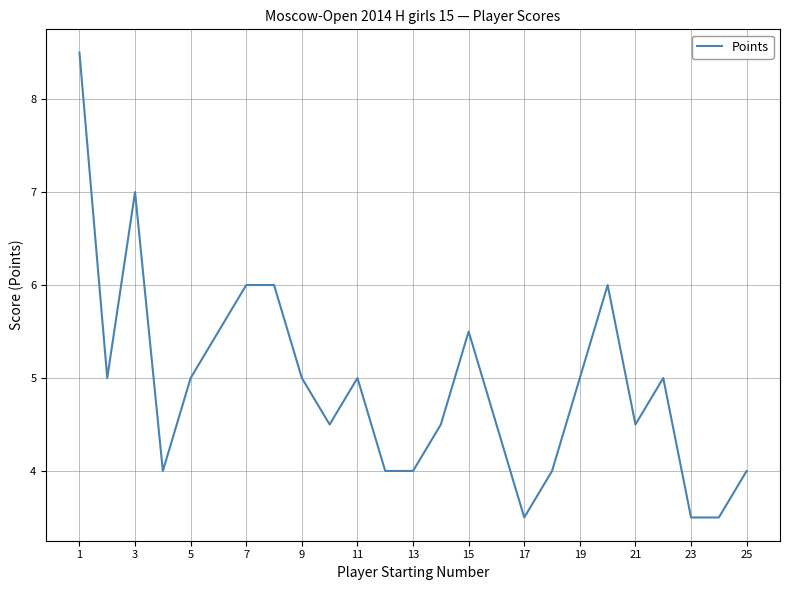

How many lines are shown in the chart?

1